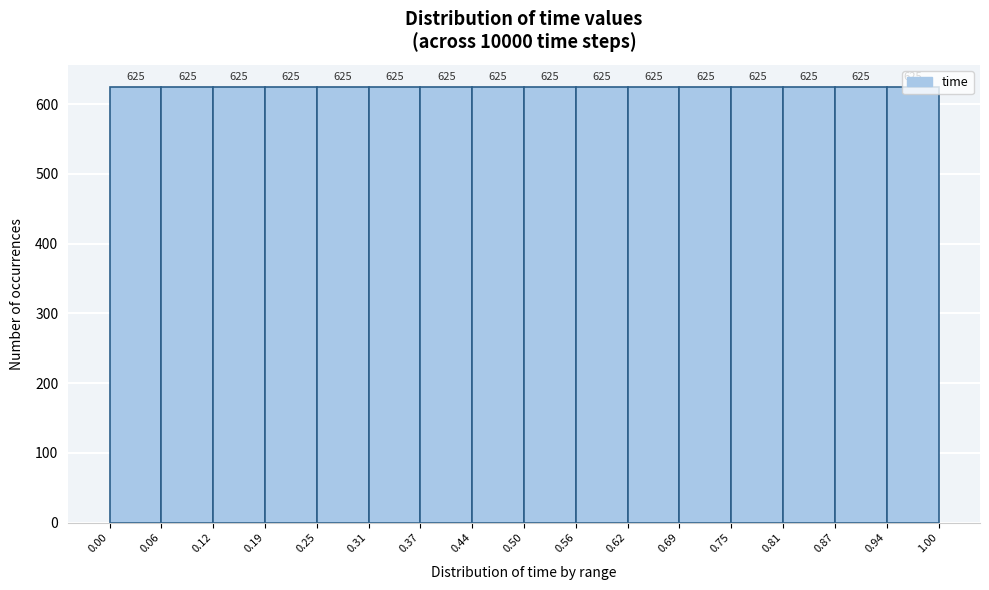

Reading left to right, transcribe this chart: for each bar, give the range it covers on the x-axis and its height.

0.00 to 0.06: 625
0.06 to 0.12: 625
0.12 to 0.19: 625
0.19 to 0.25: 625
0.25 to 0.31: 625
0.31 to 0.37: 625
0.37 to 0.44: 625
0.44 to 0.50: 625
0.50 to 0.56: 625
0.56 to 0.62: 625
0.62 to 0.69: 625
0.69 to 0.75: 625
0.75 to 0.81: 625
0.81 to 0.87: 625
0.87 to 0.94: 625
0.94 to 1.00: 625